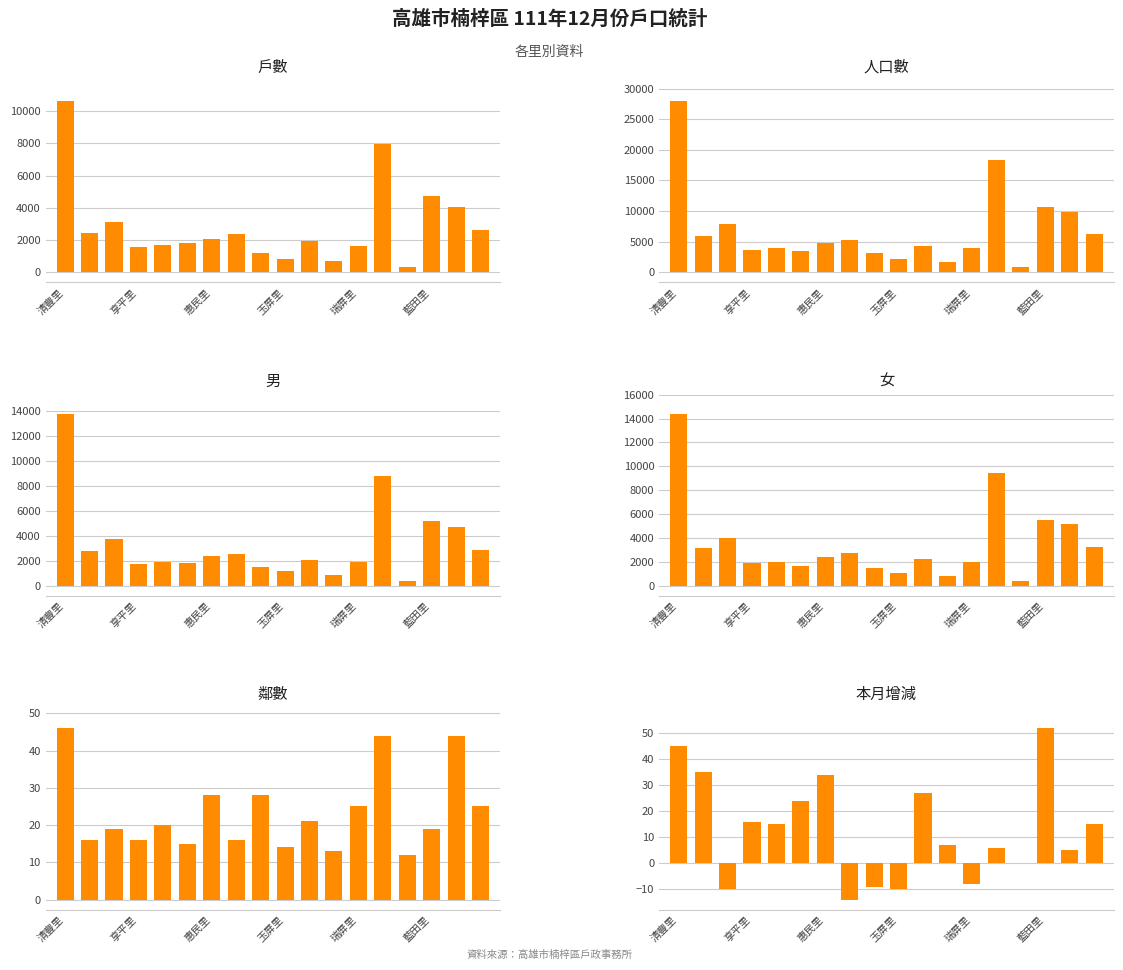

The 男 series shows 1155 at 玉屏里. True or false?

True